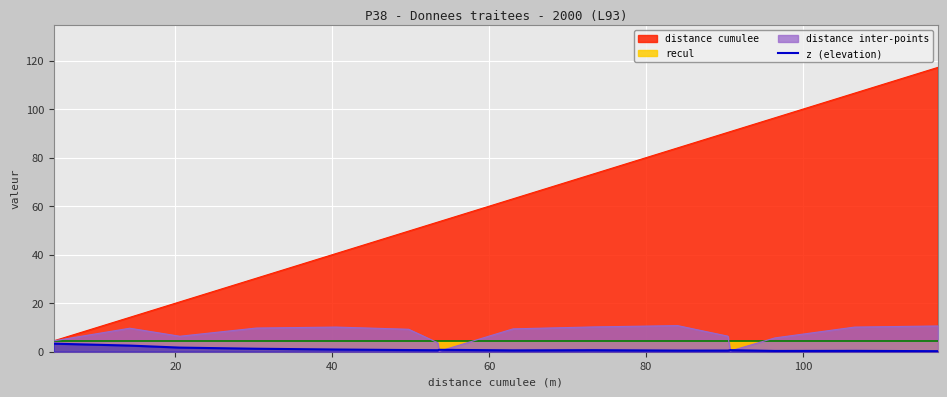

What is the highest value of the distance inter-points series?

10.8